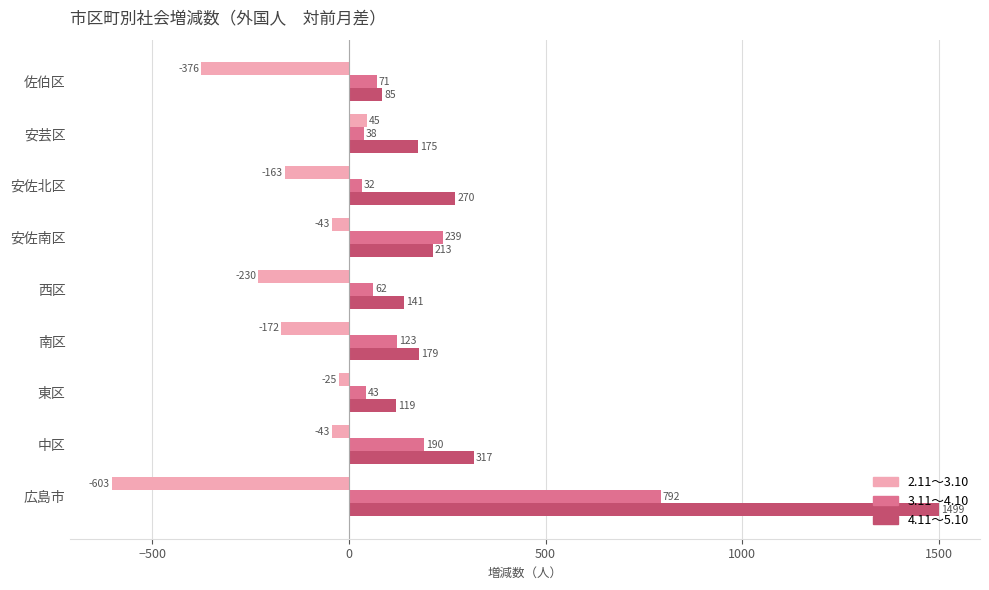

What is the highest value of the 3.11～4.10 series?

792